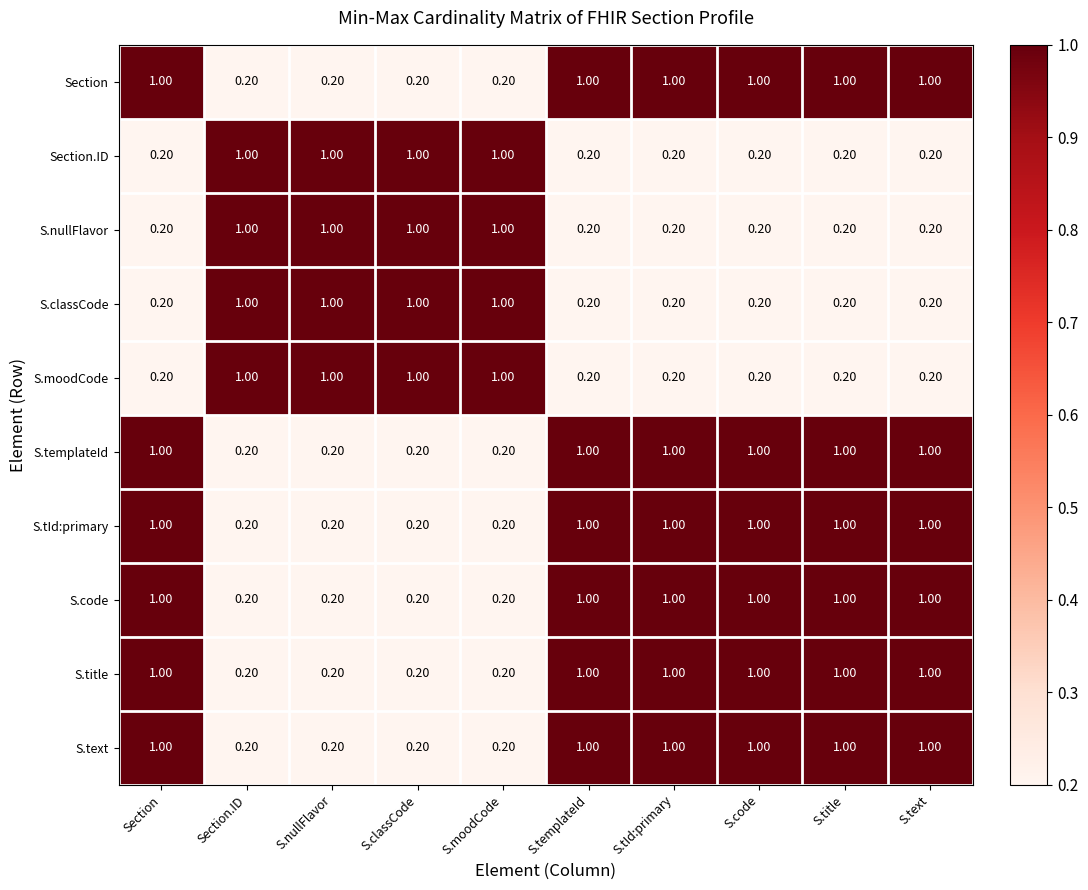

At how many categories does at least one series exceed 0?

10